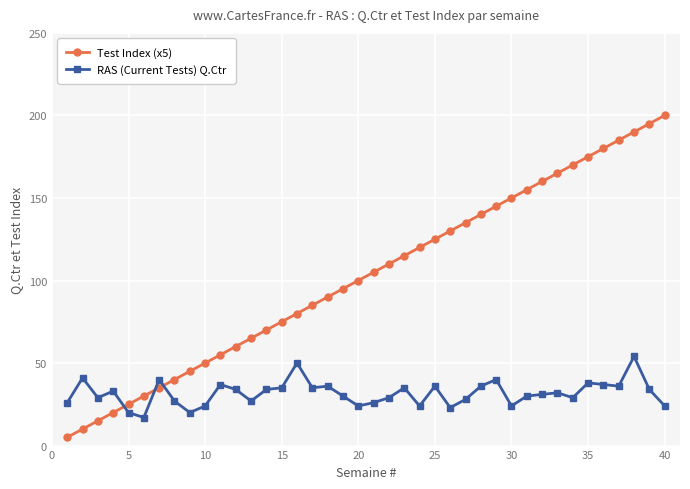

What is the greatest value displayed?

200